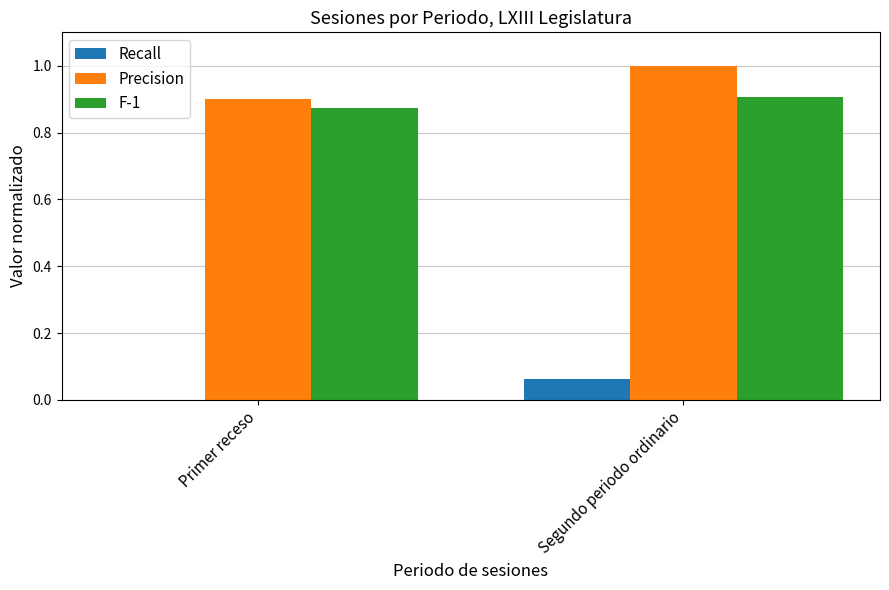

Which label corresponds to the largest value in the chart?

Segundo periodo ordinario